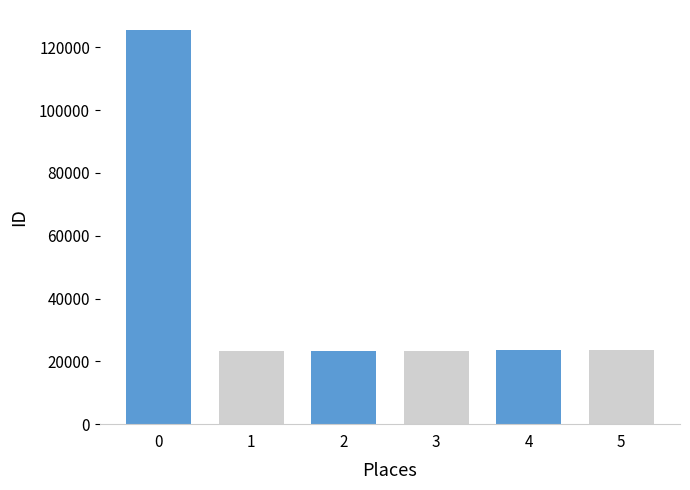

What is the sum of all values?

242941